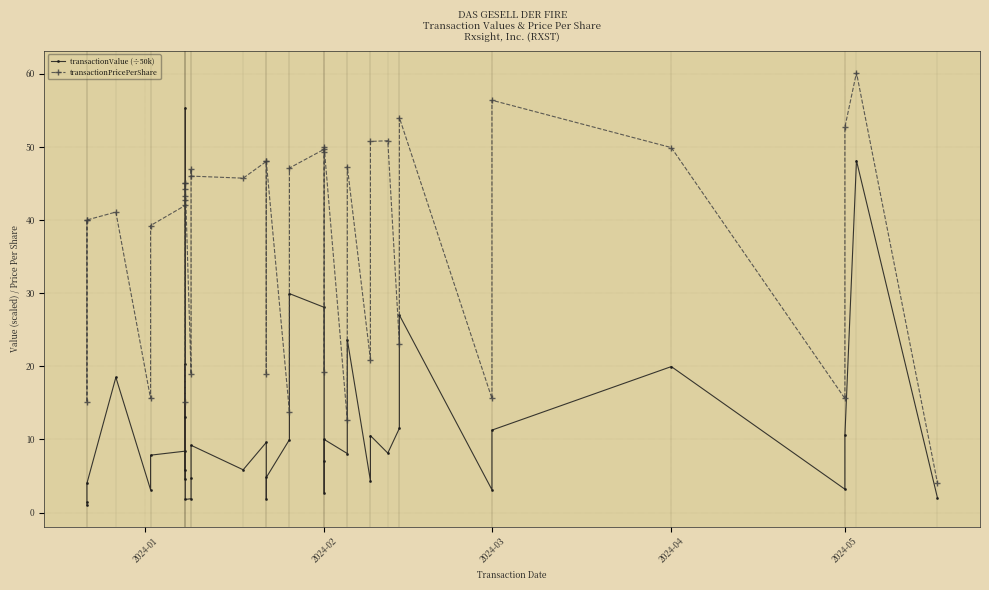

After their last crossing, which series has the higher values: transactionValue (÷50k) or transactionPricePerShare?

transactionPricePerShare